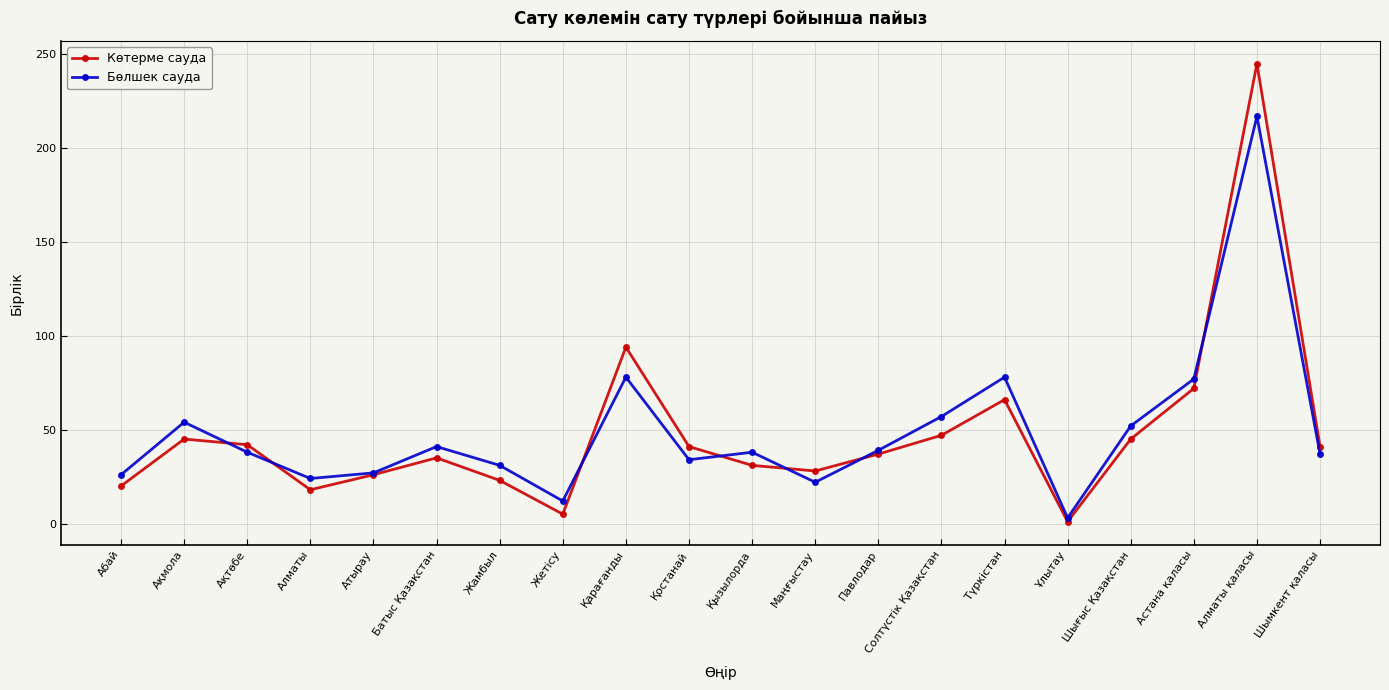

How many lines are shown in the chart?

2